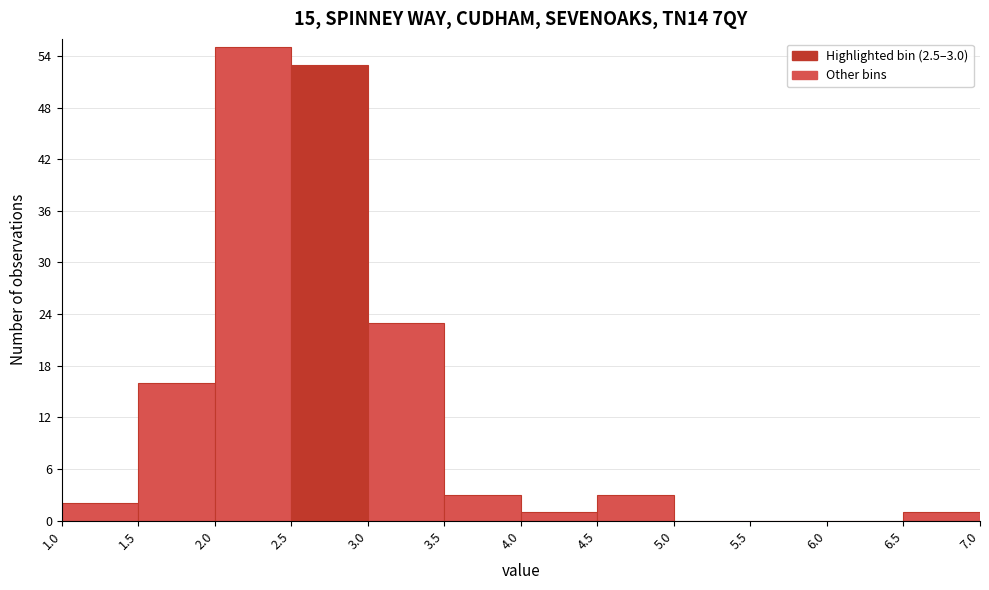

Which range on the x-axis has the tallest bar?

2.0 to 2.5